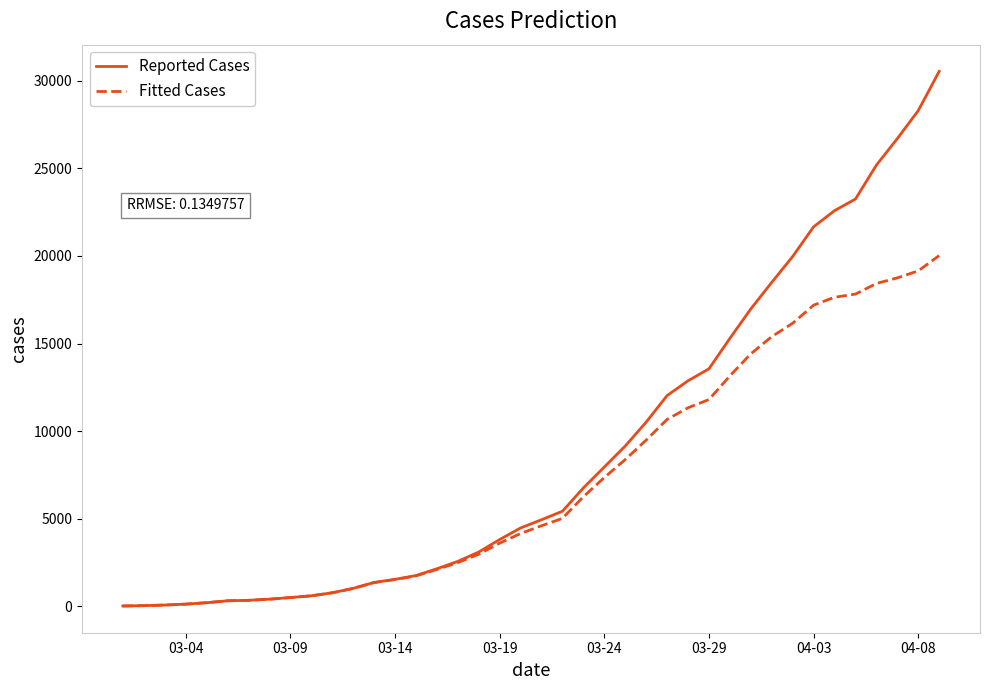

What is the maximum value shown in the chart?

30538